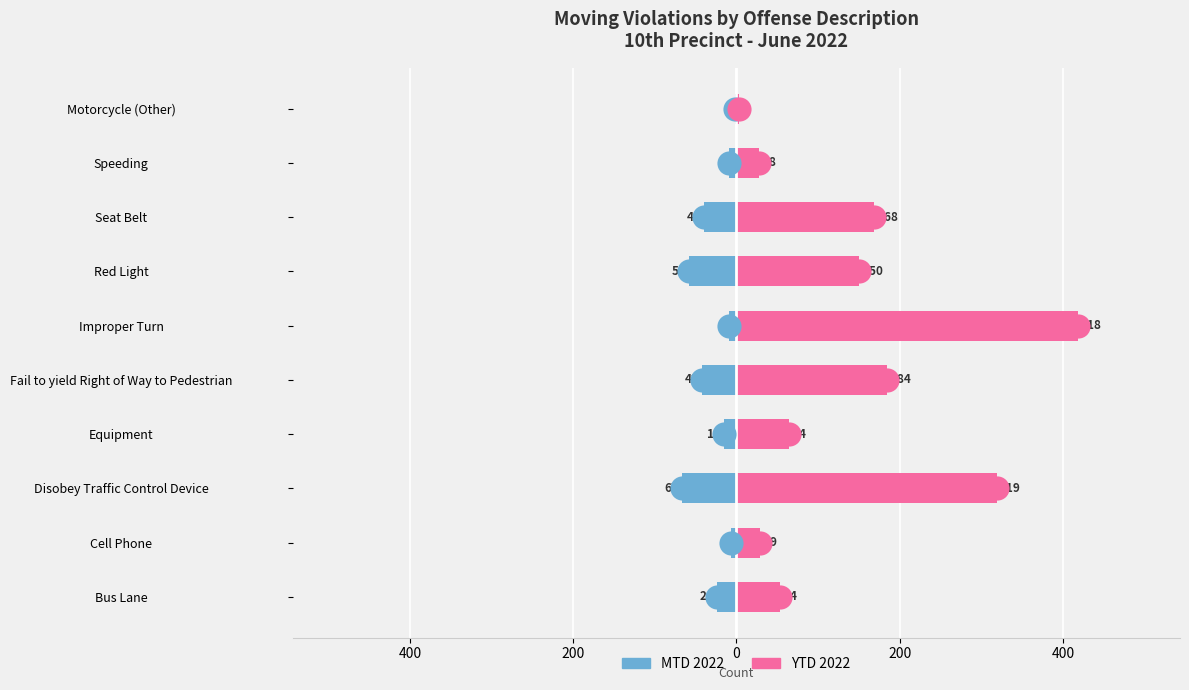

What are all the series names shown in the legend?

MTD 2022, YTD 2022